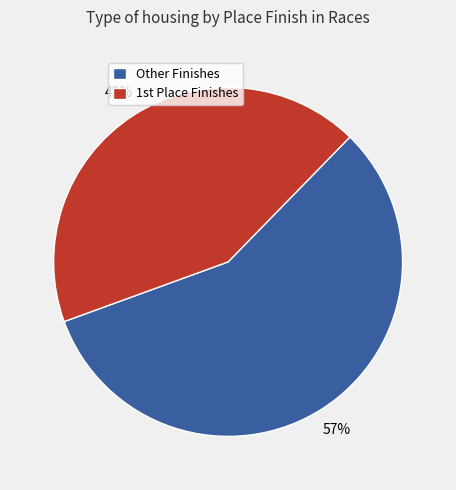

Which slice is the smallest?

1st Place Finishes